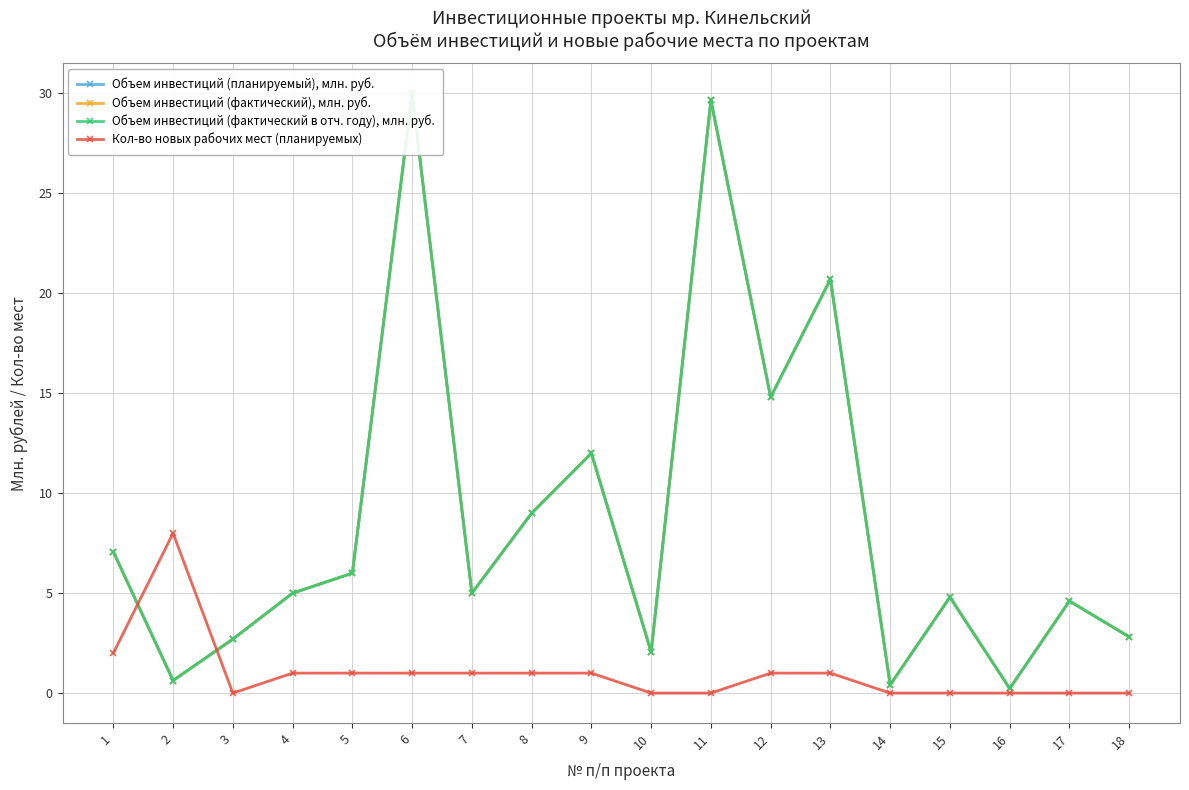

What is the sum of all Объем инвестиций (фактический в отч. году), млн. руб. values?

157.5